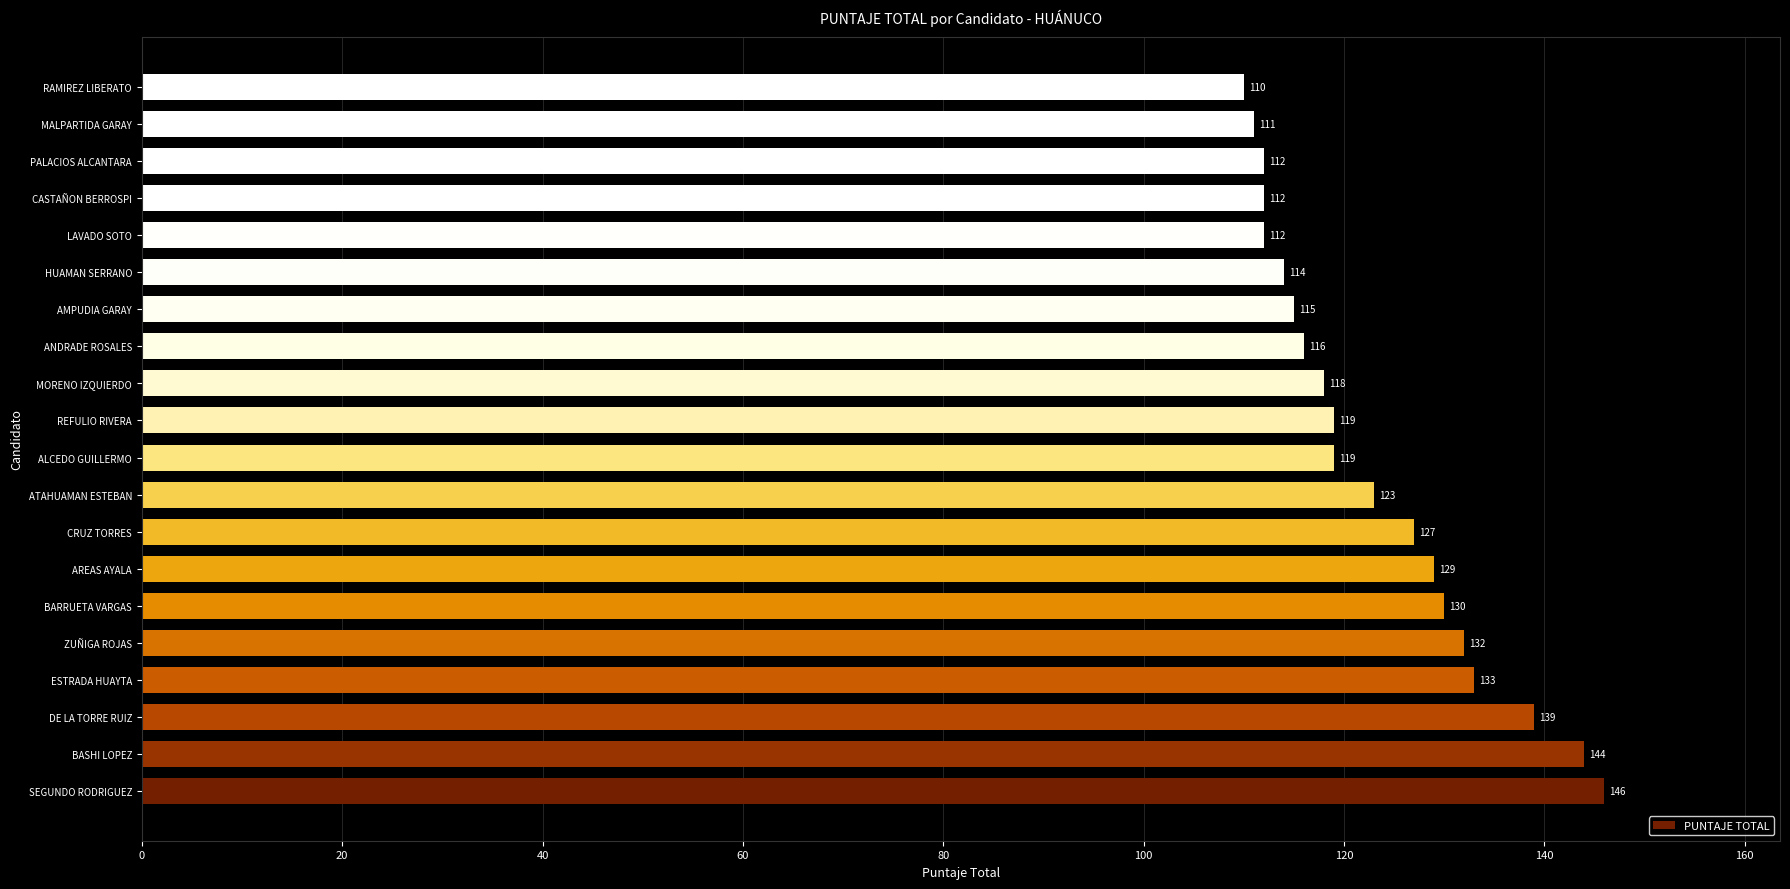

The value at MORENO IZQUIERDO is 158. True or false?

False